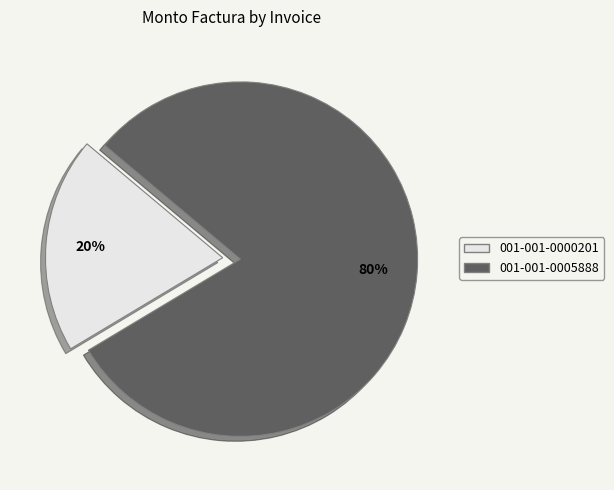

Do 001-001-0005888 and 001-001-0000201 together represent more than half of the pie?

Yes